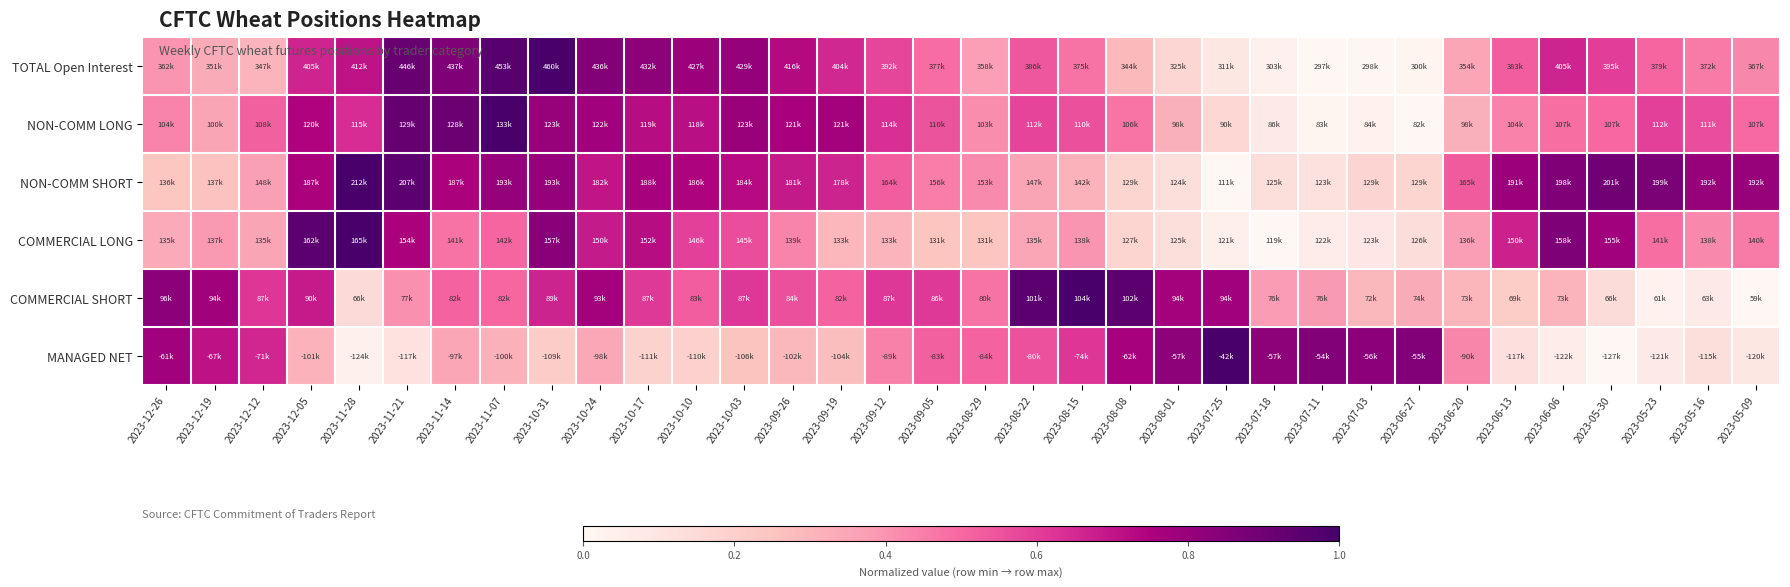

Reading left to right, extract all data points from this chart.

TOTAL Open Interest: 2023-12-26=0.4	2023-12-19=0.3	2023-12-12=0.3	2023-12-05=0.7	2023-11-28=0.7	2023-11-21=0.9	2023-11-14=0.9	2023-11-07=1.0	2023-10-31=1.0	2023-10-24=0.8	2023-10-17=0.8	2023-10-10=0.8	2023-10-03=0.8	2023-09-26=0.7	2023-09-19=0.7	2023-09-12=0.6	2023-09-05=0.5	2023-08-29=0.4	2023-08-22=0.5	2023-08-15=0.5	2023-08-08=0.3	2023-08-01=0.2	2023-07-25=0.1	2023-07-18=0.0	2023-07-11=0.0	2023-07-03=0.0	2023-06-27=0.0	2023-06-20=0.3	2023-06-13=0.5	2023-06-06=0.7	2023-05-30=0.6	2023-05-23=0.5	2023-05-16=0.5	2023-05-09=0.4
NON-COMM LONG: 2023-12-26=0.4	2023-12-19=0.4	2023-12-12=0.5	2023-12-05=0.7	2023-11-28=0.6	2023-11-21=0.9	2023-11-14=0.9	2023-11-07=1.0	2023-10-31=0.8	2023-10-24=0.8	2023-10-17=0.7	2023-10-10=0.7	2023-10-03=0.8	2023-09-26=0.8	2023-09-19=0.8	2023-09-12=0.6	2023-09-05=0.5	2023-08-29=0.4	2023-08-22=0.6	2023-08-15=0.6	2023-08-08=0.5	2023-08-01=0.3	2023-07-25=0.2	2023-07-18=0.1	2023-07-11=0.0	2023-07-03=0.0	2023-06-27=0.0	2023-06-20=0.3	2023-06-13=0.4	2023-06-06=0.5	2023-05-30=0.5	2023-05-23=0.6	2023-05-16=0.6	2023-05-09=0.5
NON-COMM SHORT: 2023-12-26=0.2	2023-12-19=0.3	2023-12-12=0.4	2023-12-05=0.8	2023-11-28=1.0	2023-11-21=0.9	2023-11-14=0.8	2023-11-07=0.8	2023-10-31=0.8	2023-10-24=0.7	2023-10-17=0.8	2023-10-10=0.7	2023-10-03=0.7	2023-09-26=0.7	2023-09-19=0.7	2023-09-12=0.5	2023-09-05=0.4	2023-08-29=0.4	2023-08-22=0.4	2023-08-15=0.3	2023-08-08=0.2	2023-08-01=0.1	2023-07-25=0.0	2023-07-18=0.1	2023-07-11=0.1	2023-07-03=0.2	2023-06-27=0.2	2023-06-20=0.5	2023-06-13=0.8	2023-06-06=0.9	2023-05-30=0.9	2023-05-23=0.9	2023-05-16=0.8	2023-05-09=0.8
COMMERCIAL LONG: 2023-12-26=0.3	2023-12-19=0.4	2023-12-12=0.4	2023-12-05=0.9	2023-11-28=1.0	2023-11-21=0.8	2023-11-14=0.5	2023-11-07=0.5	2023-10-31=0.8	2023-10-24=0.7	2023-10-17=0.7	2023-10-10=0.6	2023-10-03=0.6	2023-09-26=0.4	2023-09-19=0.3	2023-09-12=0.3	2023-09-05=0.2	2023-08-29=0.2	2023-08-22=0.3	2023-08-15=0.4	2023-08-08=0.2	2023-08-01=0.1	2023-07-25=0.0	2023-07-18=0.0	2023-07-11=0.1	2023-07-03=0.1	2023-06-27=0.1	2023-06-20=0.4	2023-06-13=0.7	2023-06-06=0.9	2023-05-30=0.8	2023-05-23=0.5	2023-05-16=0.4	2023-05-09=0.5
COMMERCIAL SHORT: 2023-12-26=0.8	2023-12-19=0.8	2023-12-12=0.6	2023-12-05=0.7	2023-11-28=0.1	2023-11-21=0.4	2023-11-14=0.5	2023-11-07=0.5	2023-10-31=0.7	2023-10-24=0.8	2023-10-17=0.6	2023-10-10=0.5	2023-10-03=0.6	2023-09-26=0.6	2023-09-19=0.5	2023-09-12=0.6	2023-09-05=0.6	2023-08-29=0.5	2023-08-22=0.9	2023-08-15=1.0	2023-08-08=1.0	2023-08-01=0.8	2023-07-25=0.8	2023-07-18=0.4	2023-07-11=0.4	2023-07-03=0.3	2023-06-27=0.3	2023-06-20=0.3	2023-06-13=0.2	2023-06-06=0.3	2023-05-30=0.1	2023-05-23=0.0	2023-05-16=0.1	2023-05-09=0.0
MANAGED NET: 2023-12-26=0.8	2023-12-19=0.7	2023-12-12=0.7	2023-12-05=0.3	2023-11-28=0.0	2023-11-21=0.1	2023-11-14=0.3	2023-11-07=0.3	2023-10-31=0.2	2023-10-24=0.3	2023-10-17=0.2	2023-10-10=0.2	2023-10-03=0.3	2023-09-26=0.3	2023-09-19=0.3	2023-09-12=0.4	2023-09-05=0.5	2023-08-29=0.5	2023-08-22=0.6	2023-08-15=0.6	2023-08-08=0.8	2023-08-01=0.8	2023-07-25=1.0	2023-07-18=0.8	2023-07-11=0.9	2023-07-03=0.8	2023-06-27=0.8	2023-06-20=0.4	2023-06-13=0.1	2023-06-06=0.1	2023-05-30=0.0	2023-05-23=0.1	2023-05-16=0.1	2023-05-09=0.1